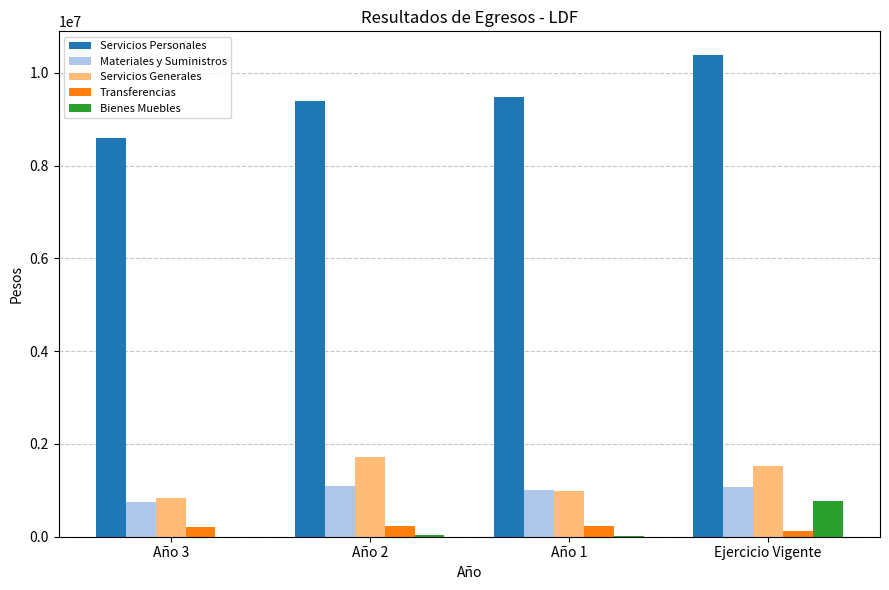

Which series has the largest total across all categories?

Servicios Personales